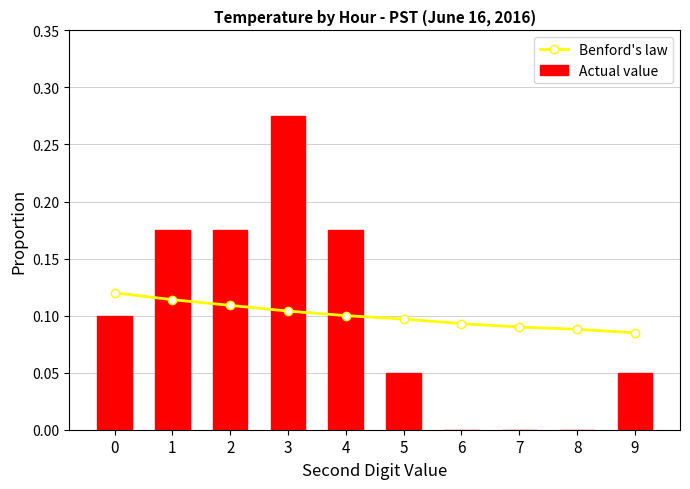

Rank the categories by Benford's law value from lowest to highest.

9, 8, 7, 6, 5, 4, 3, 2, 1, 0